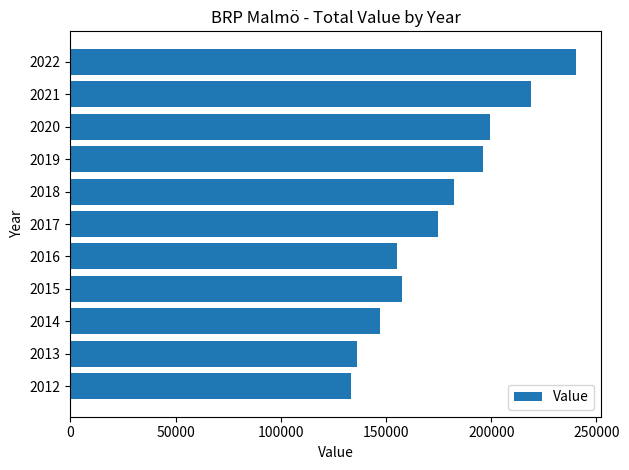

Reading bottom to top, what are all the values shown in this chart?

133586	136234	147097	157658	155264	174899	182554	195949	199650	218895	240154